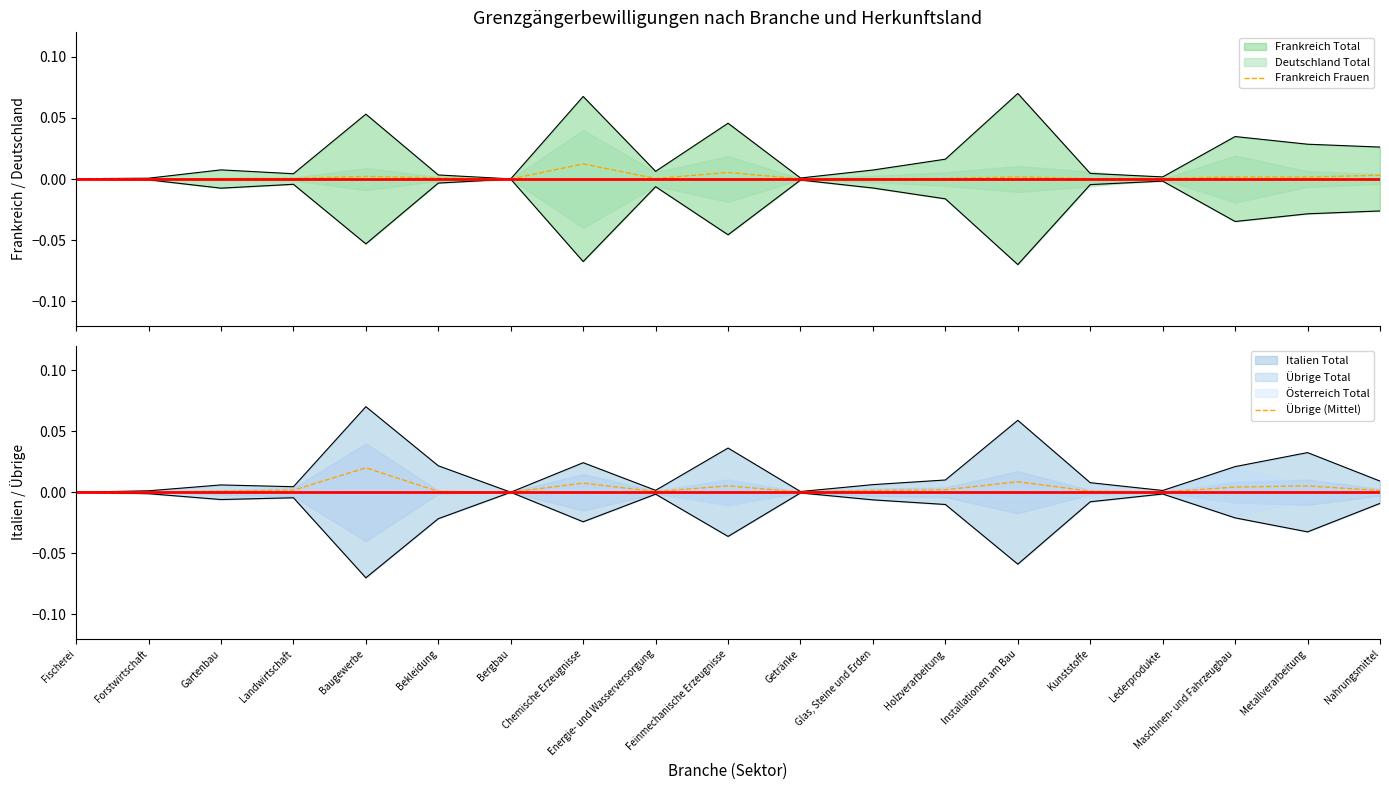

What position from the left is Installationen am Bau?

14